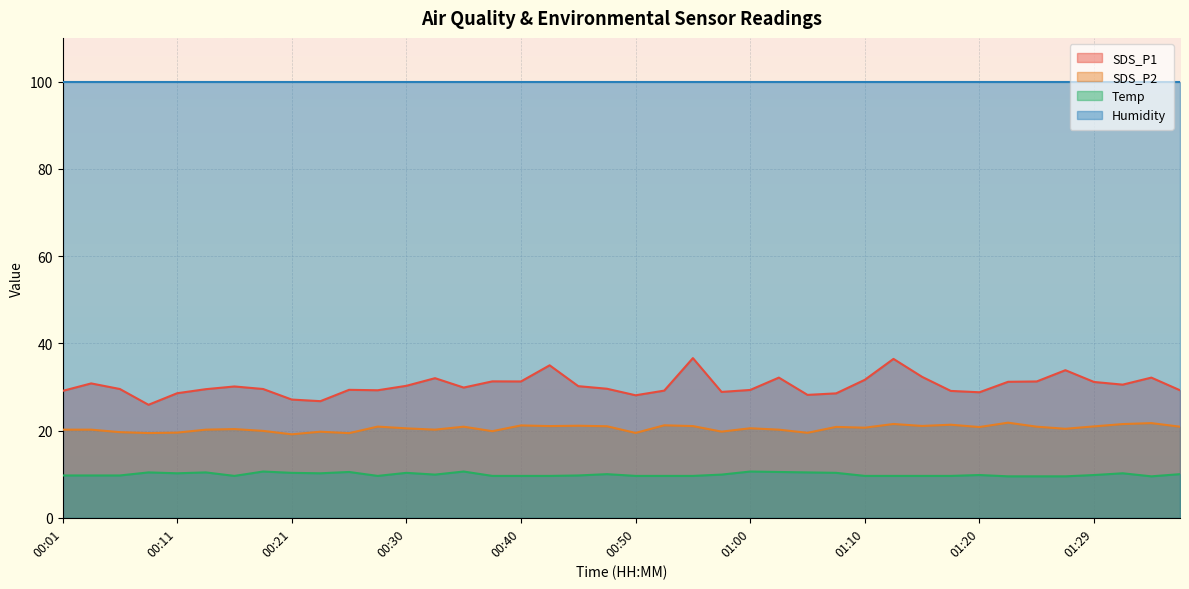

True or false: Humidity and SDS_P1 intersect in this chart.

False